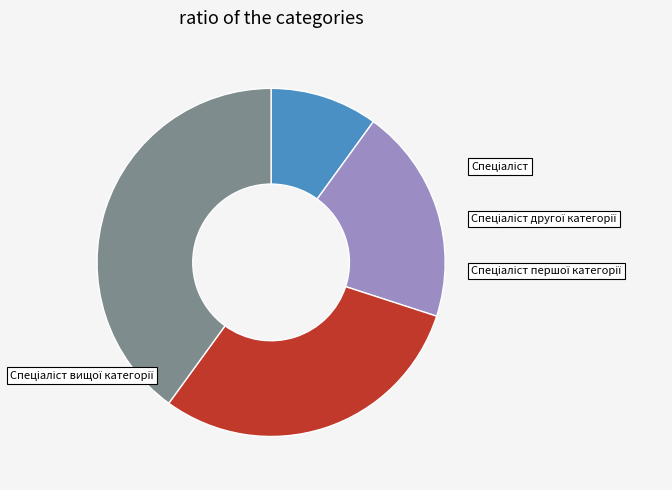

To the nearest percent, what is the average slice percentage?

25%